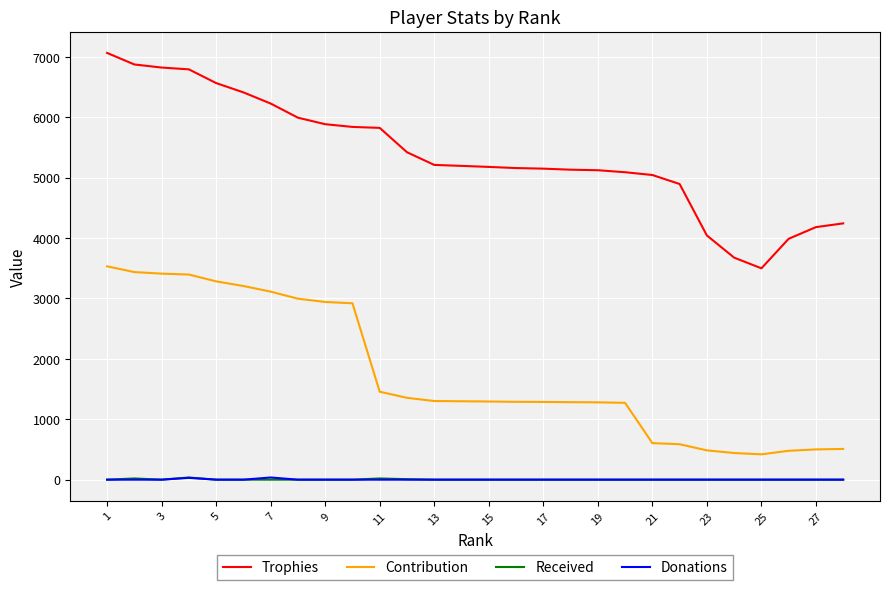

True or false: Donations and Trophies cross at least once.

False